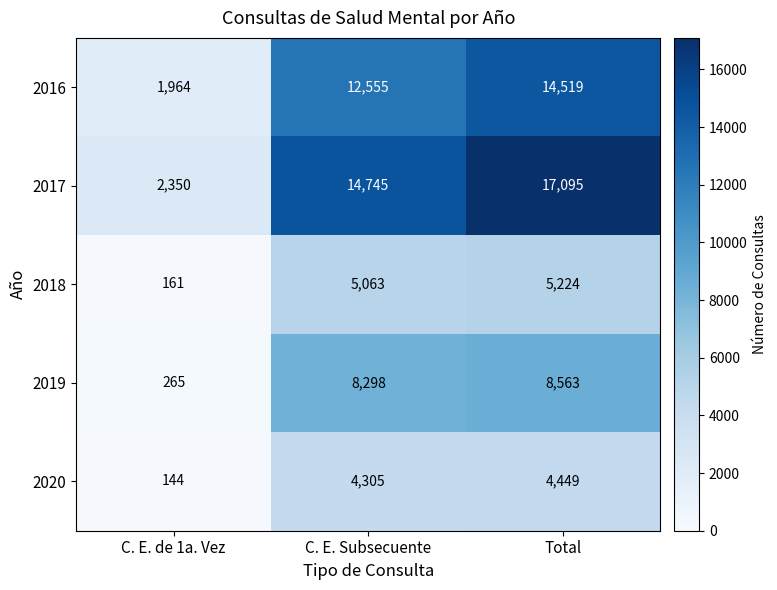

What is the total value across all series at Total?

49850